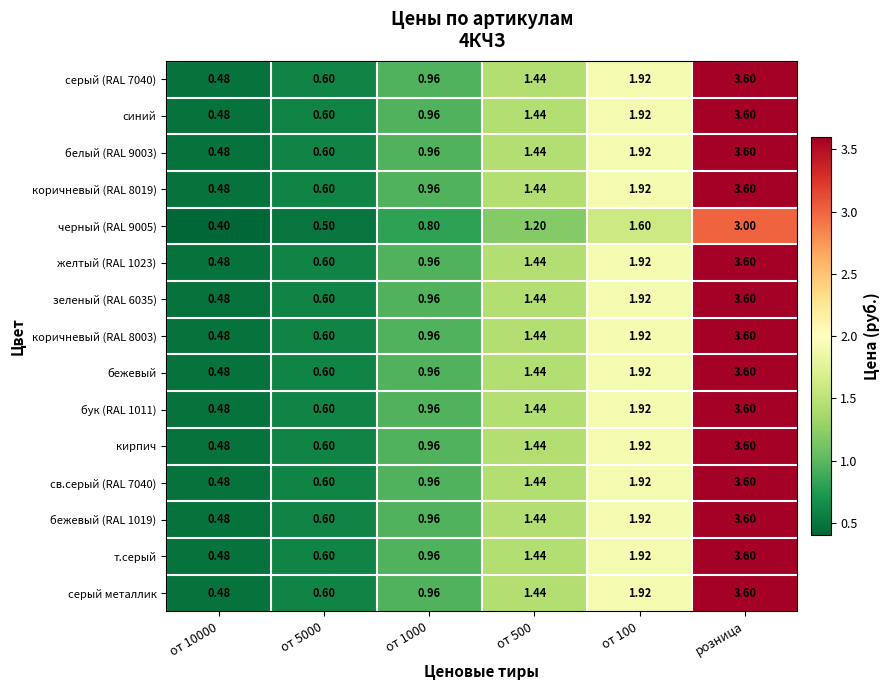

Which label corresponds to the largest value in the chart?

розница